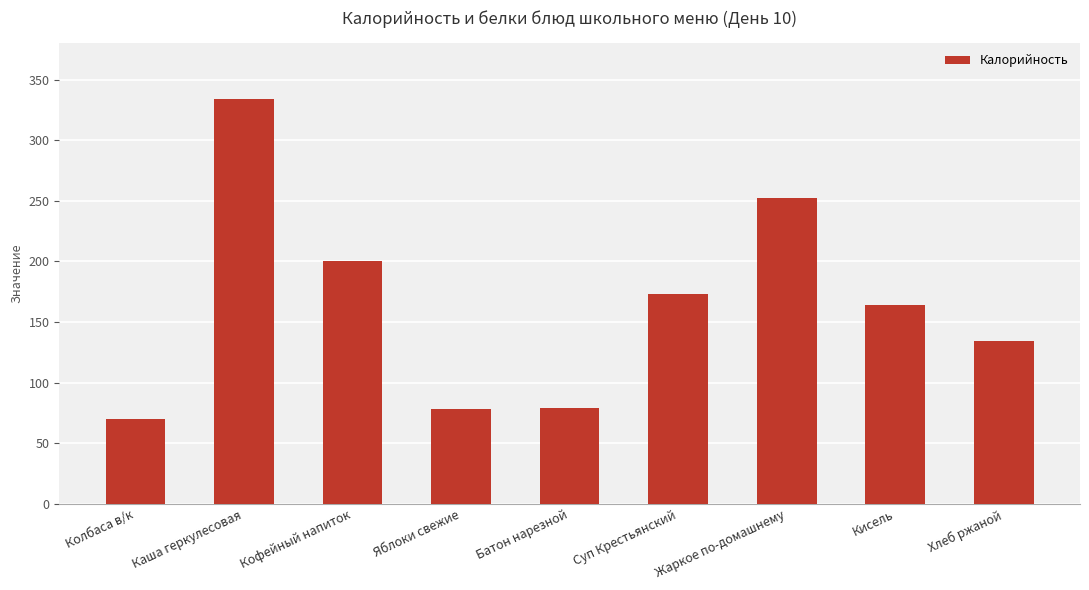

The value at Колбаса в/к is 122. True or false?

False